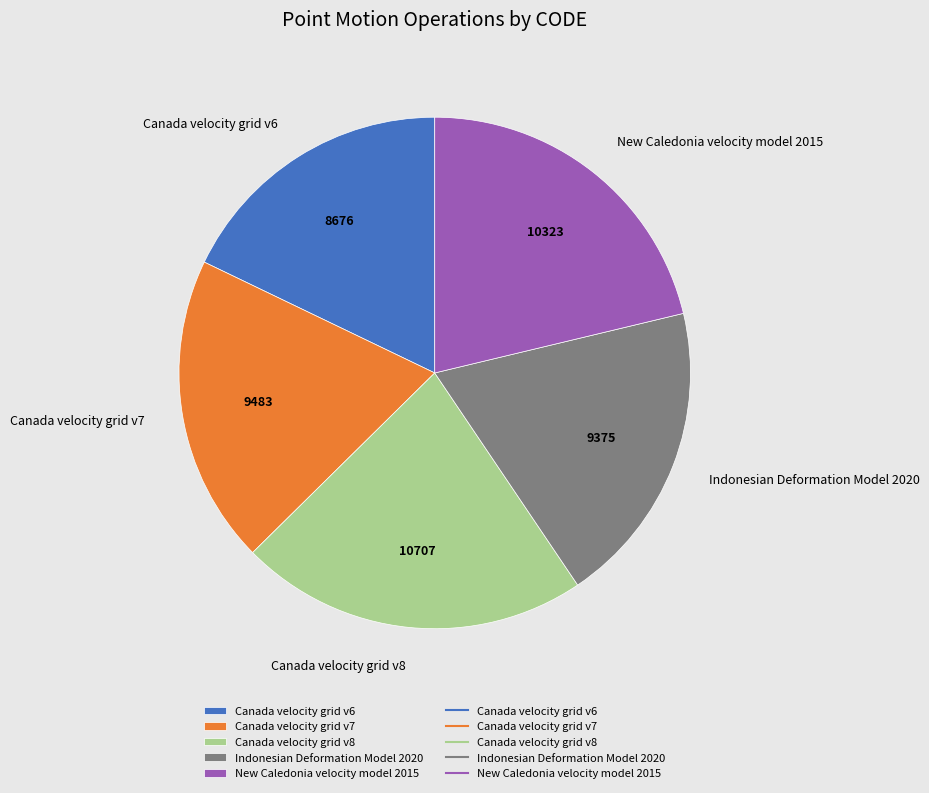

Approximately how many times larger is the value at Canada velocity grid v7 compared to Canada velocity grid v8?

0.9